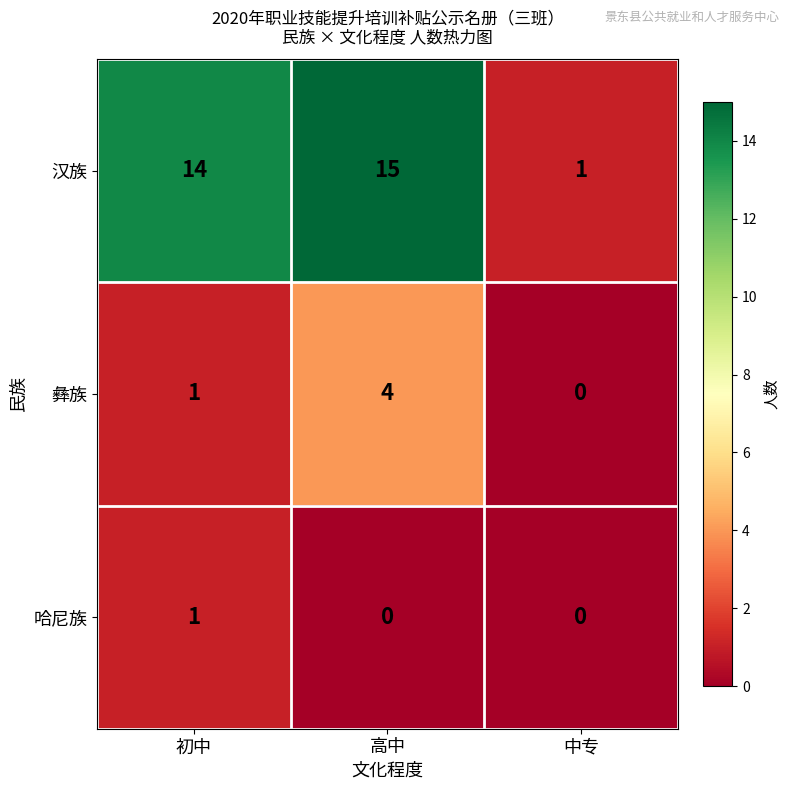

Reading right to left, transcribe all the data shown in this chart.

汉族: 中专=1	高中=15	初中=14
彝族: 中专=0	高中=4	初中=1
哈尼族: 中专=0	高中=0	初中=1